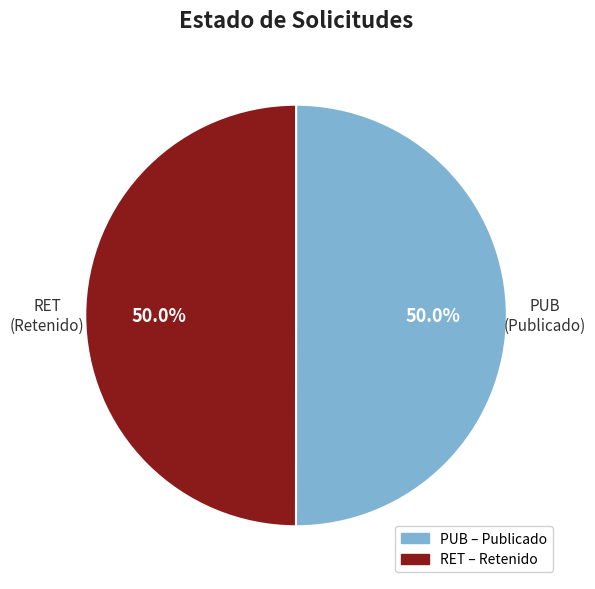

What percentage is NOT represented by RET?

50.0%